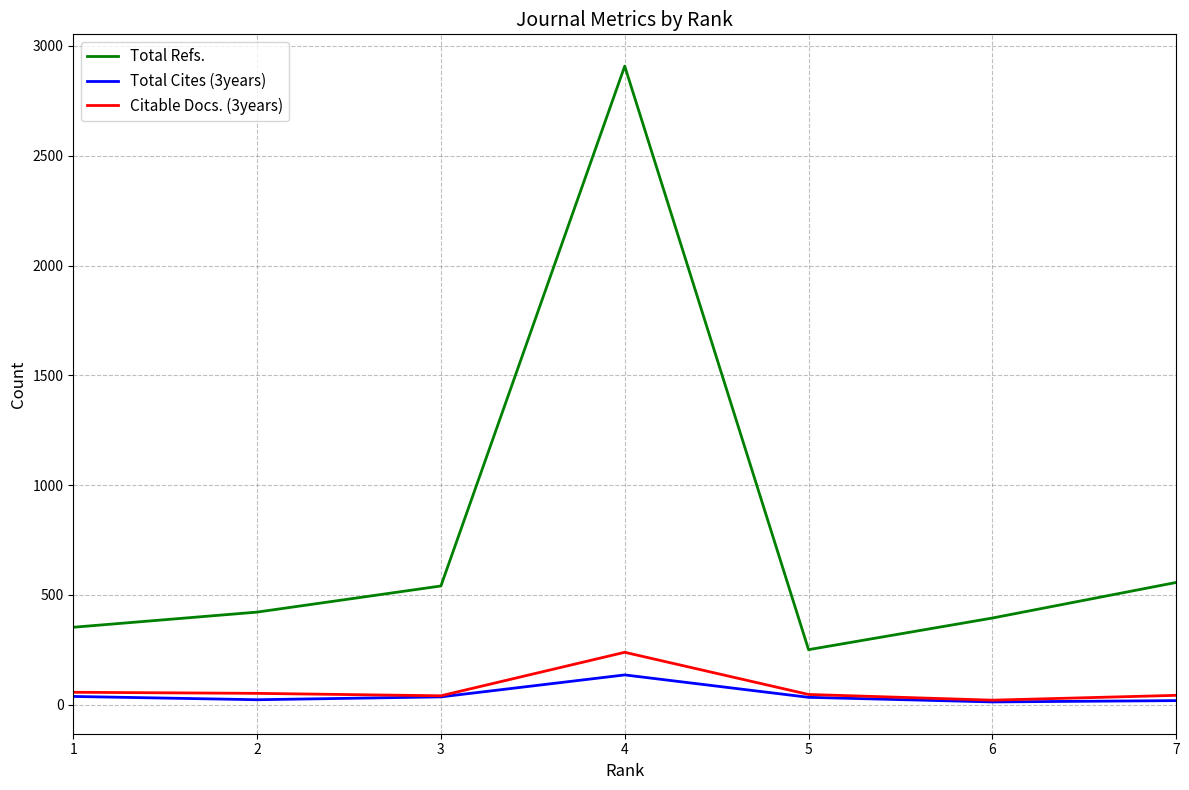

At which category does Total Refs. reach its first local peak?

4